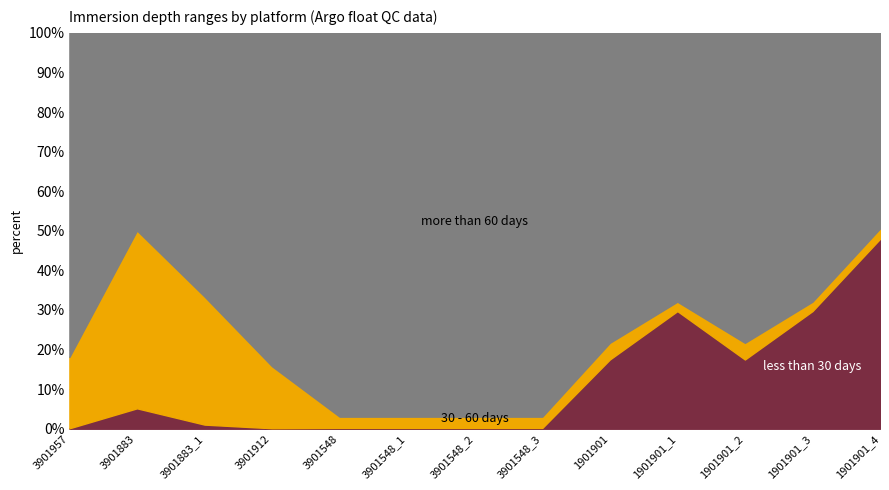

How many interior local peaks does the STOP_IMMERSION series have?

3